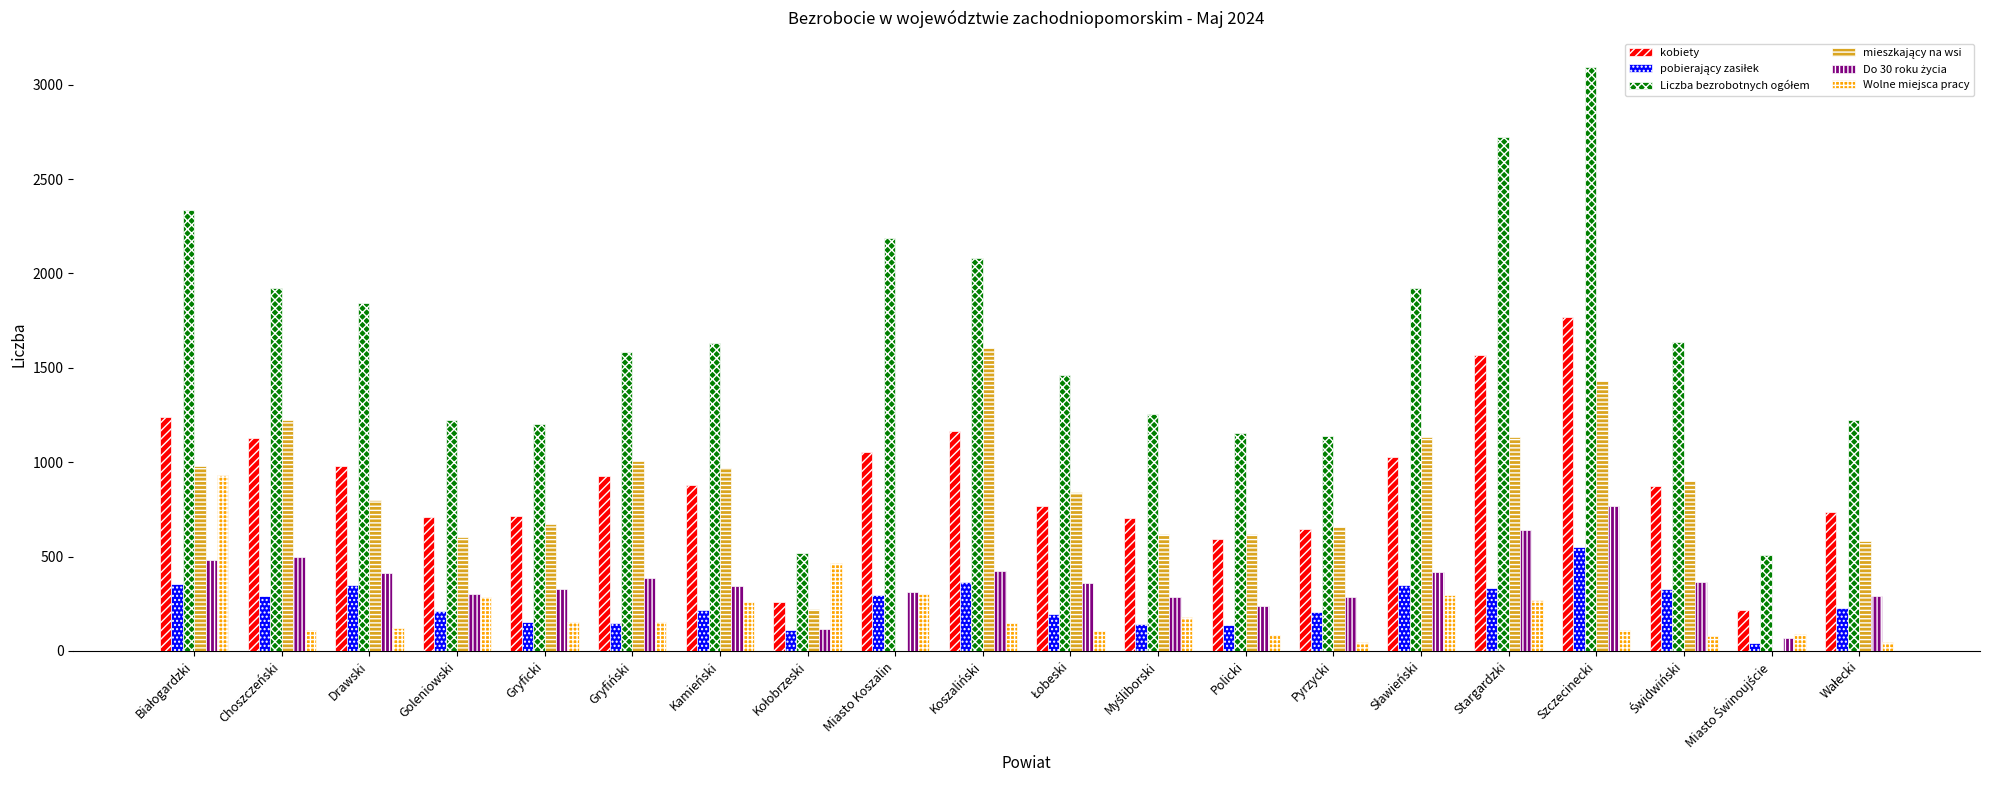

At which category is the sum across all series the highest?

Szczecinecki